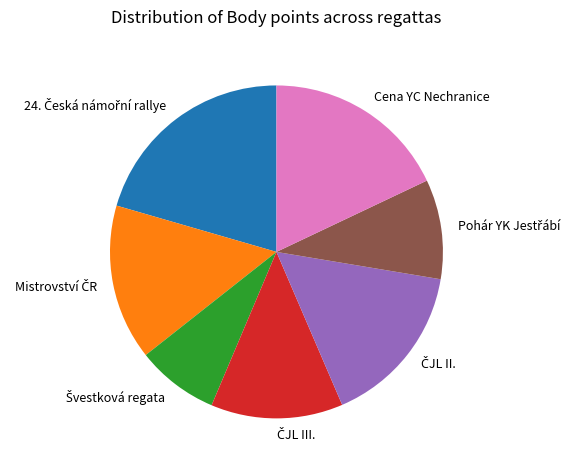

Is there any slice that represents more than half of the pie?

No